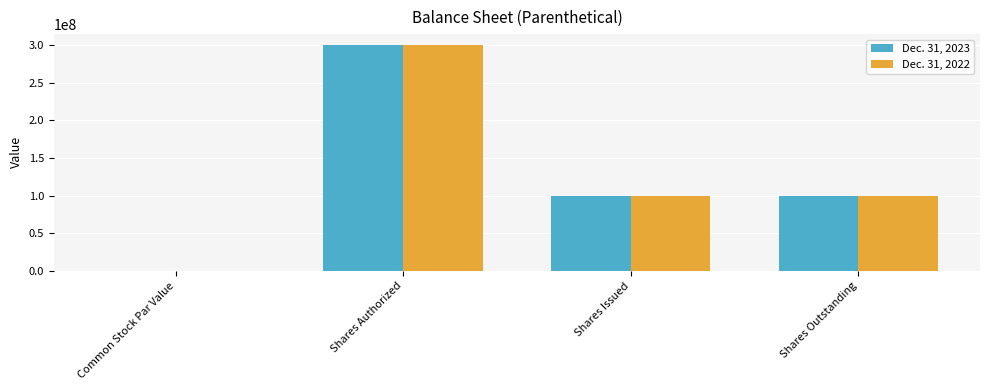

The Dec. 31, 2023 series shows 300000000.0 at Shares Authorized. True or false?

True